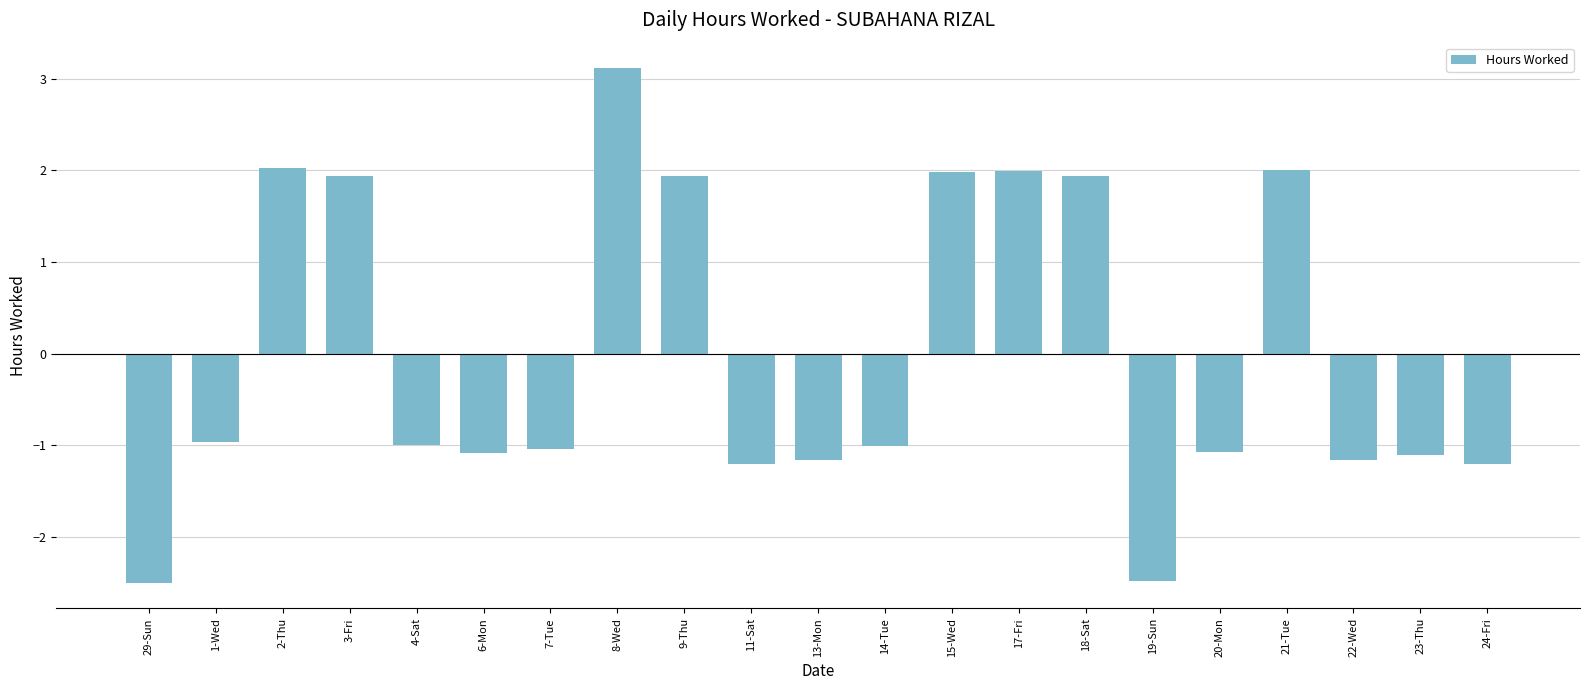

What is the difference between the second highest and second lowest values?

4.5